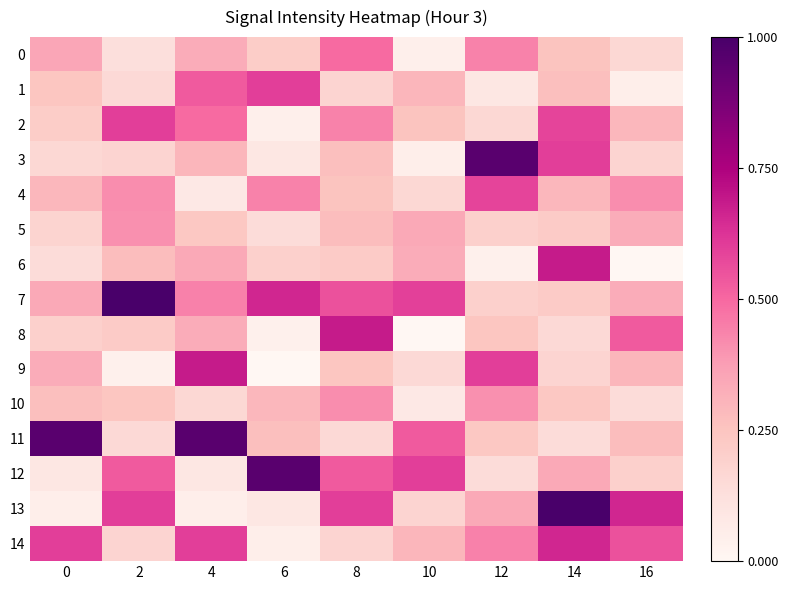

Between 4 and 10, which series saw the biggest shift?

9